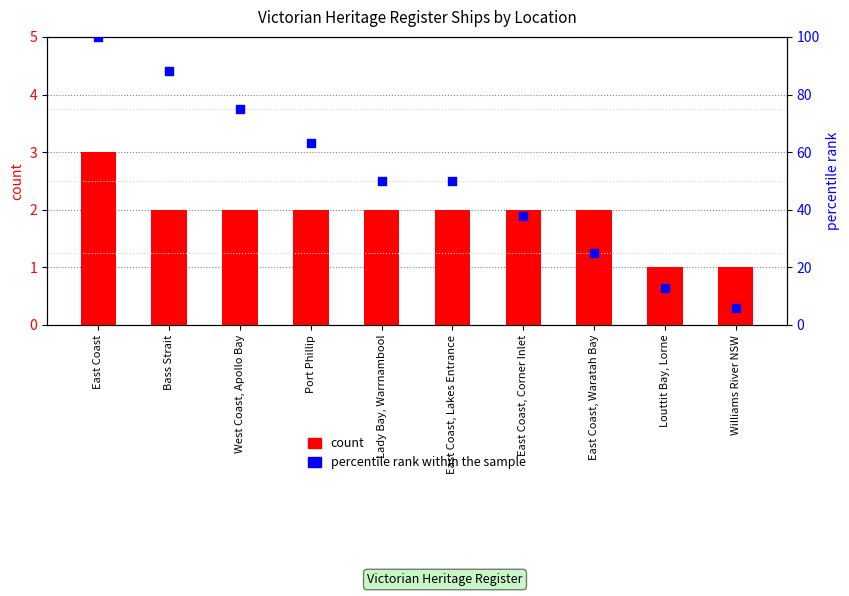

Which series has the widest spread of Y values?

percentile rank within the sample